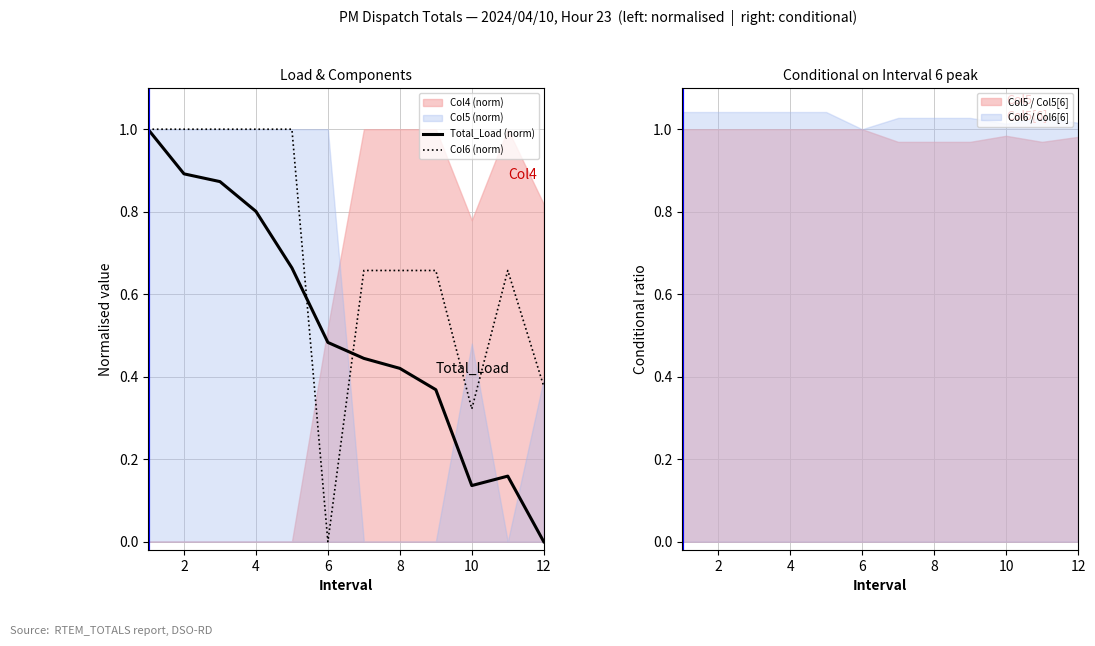

How many Total_Load (norm) values are between 0 and 1?

12